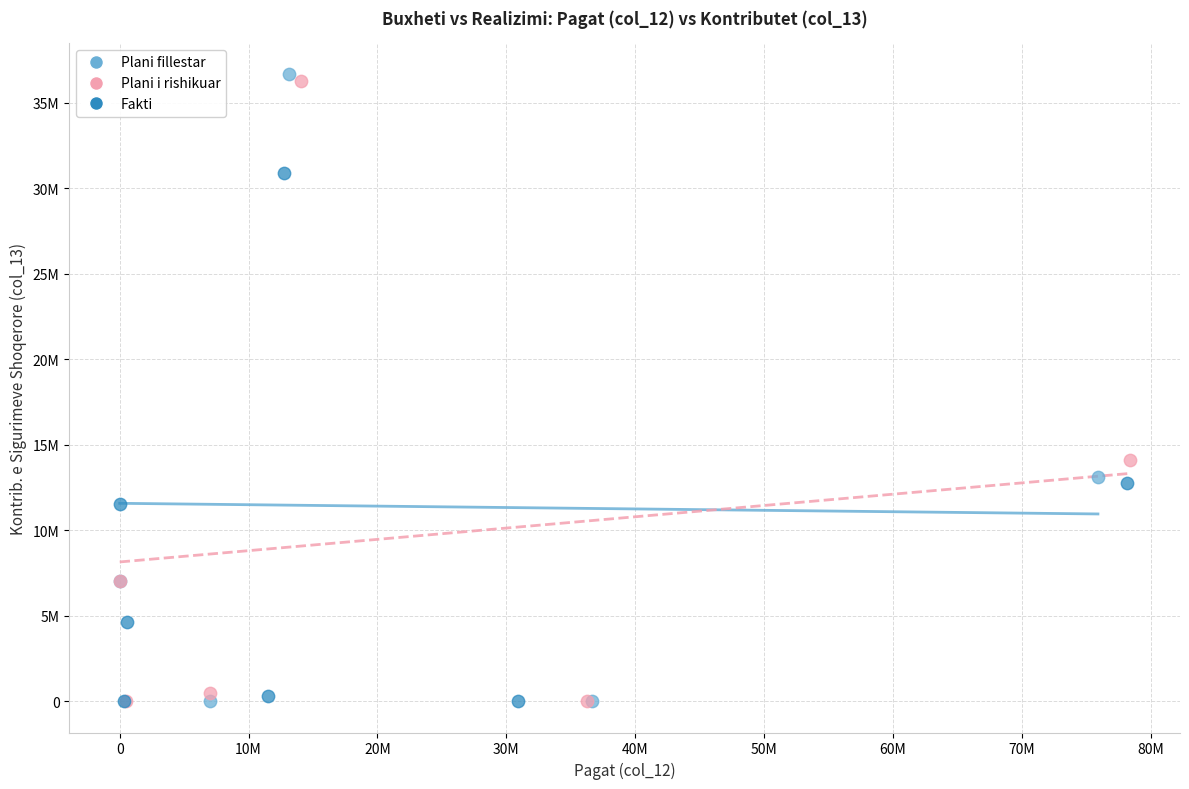

What are all the series names shown in the legend?

Plani fillestar, Plani i rishikuar, Fakti